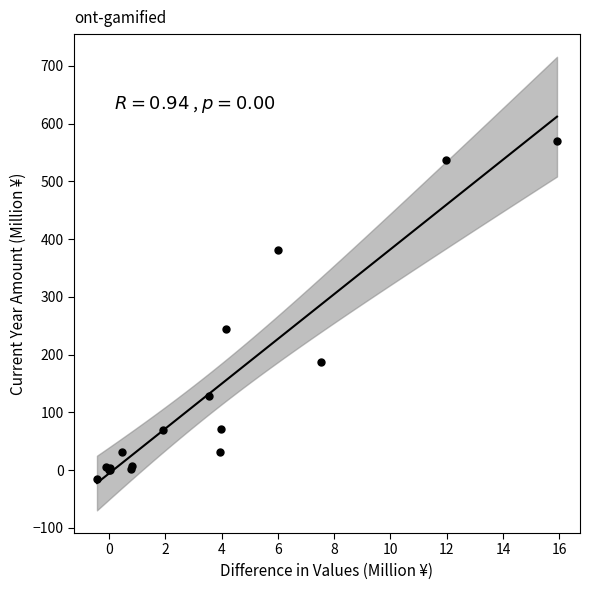

What Y value in the scatter plot is closest to 276?

244.7